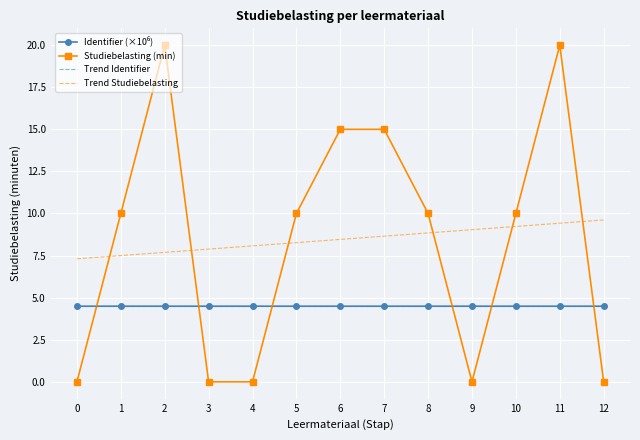

How many distinct data groups are displayed?

4